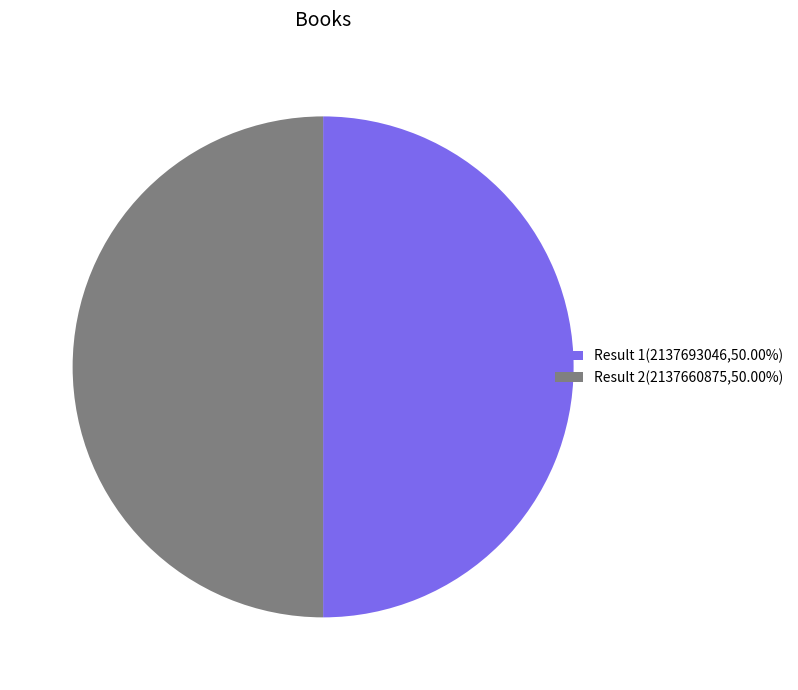

Approximately how many times larger is the value at Result 1(2137693046,50.00%) compared to Result 2(2137660875,50.00%)?

1.0